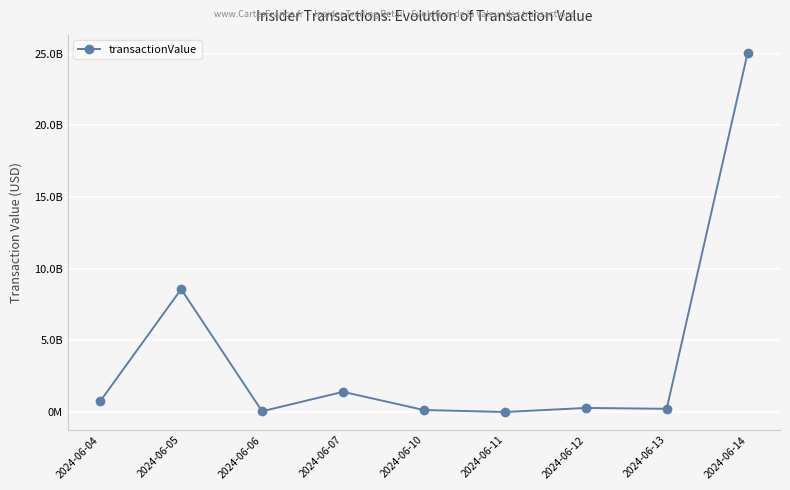

Does the chart have visible grid lines?

Yes